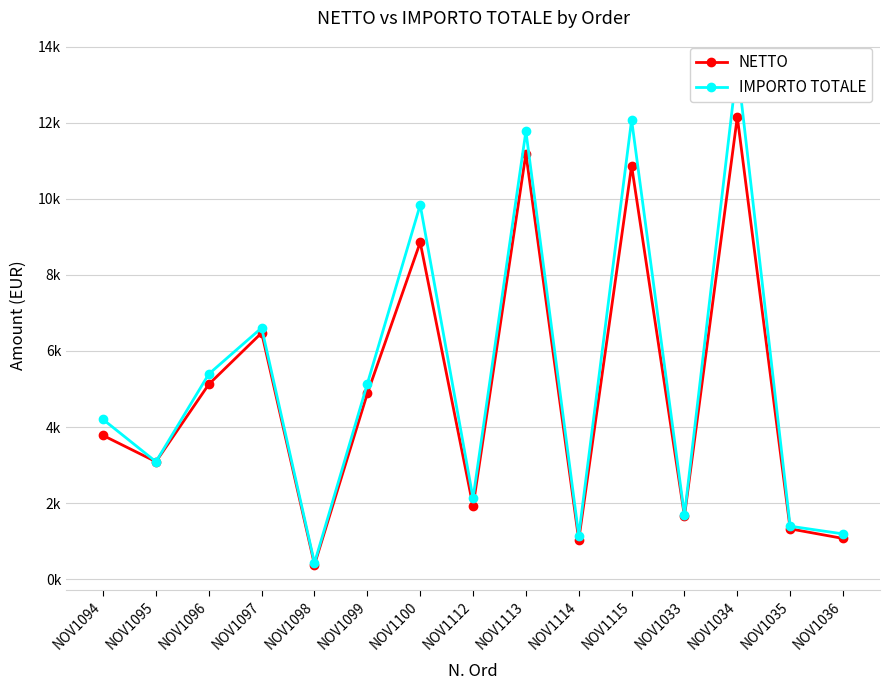

What is the highest value of the IMPORTO TOTALE series?

13500.0